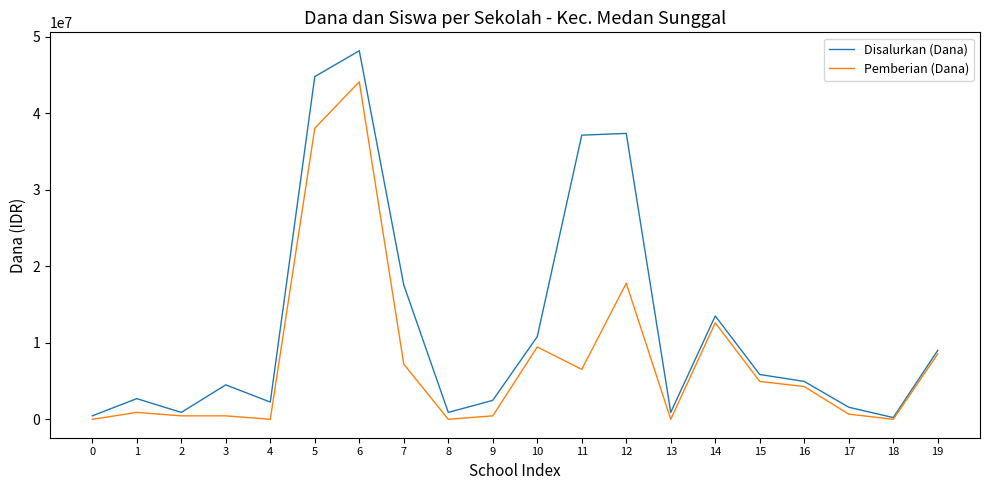

Which series has the widest spread of values?

Disalurkan (Dana)